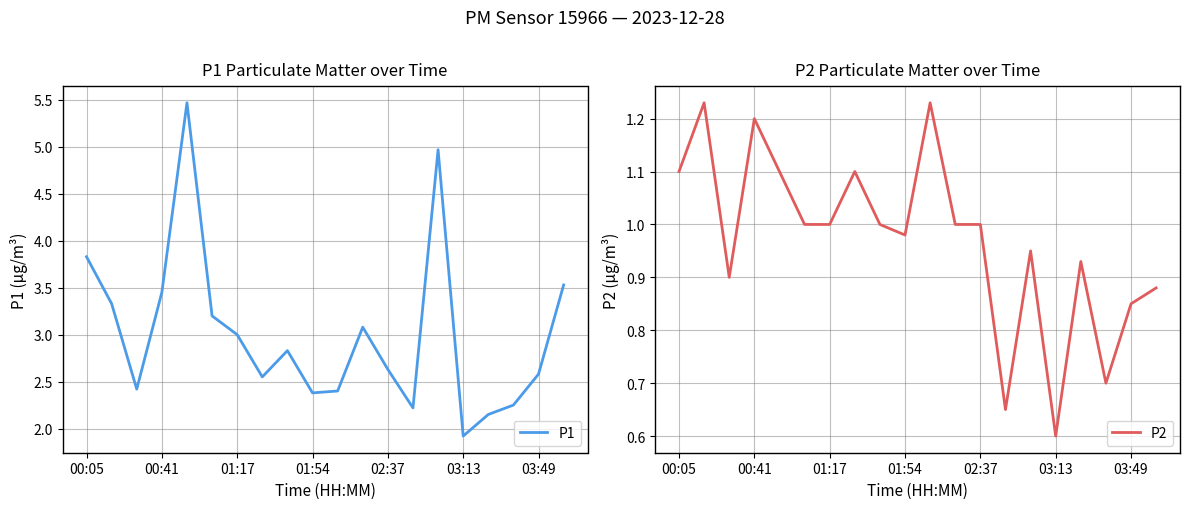

Which category has the lowest value in the P2 series?

03:13